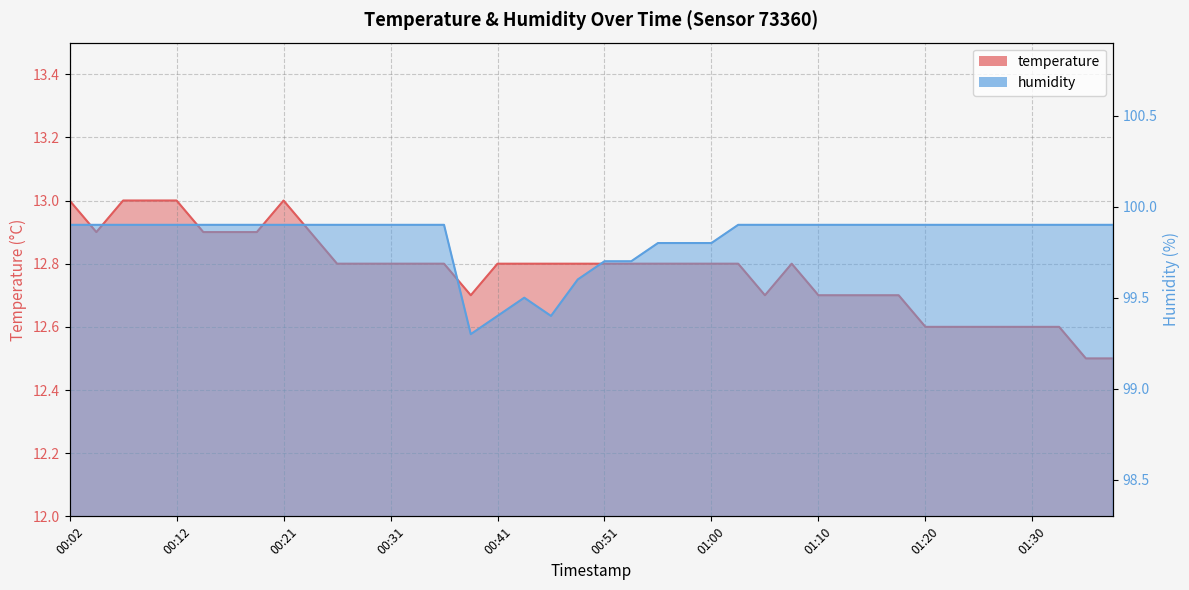

The value of humidity at 01:05 is 99.9. True or false?

True